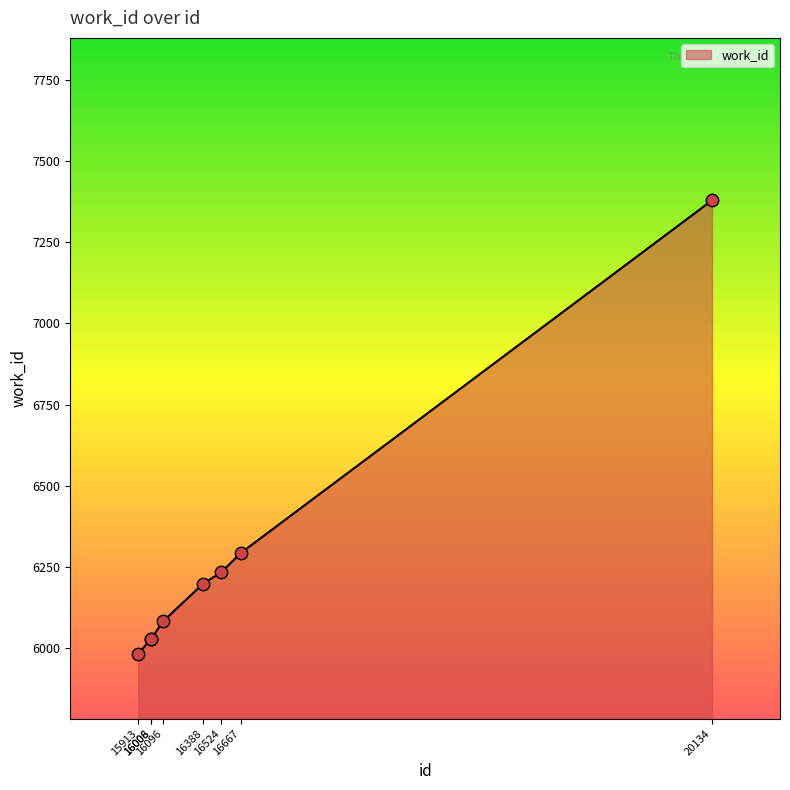

Between 16388 and 20134, which is larger?

20134